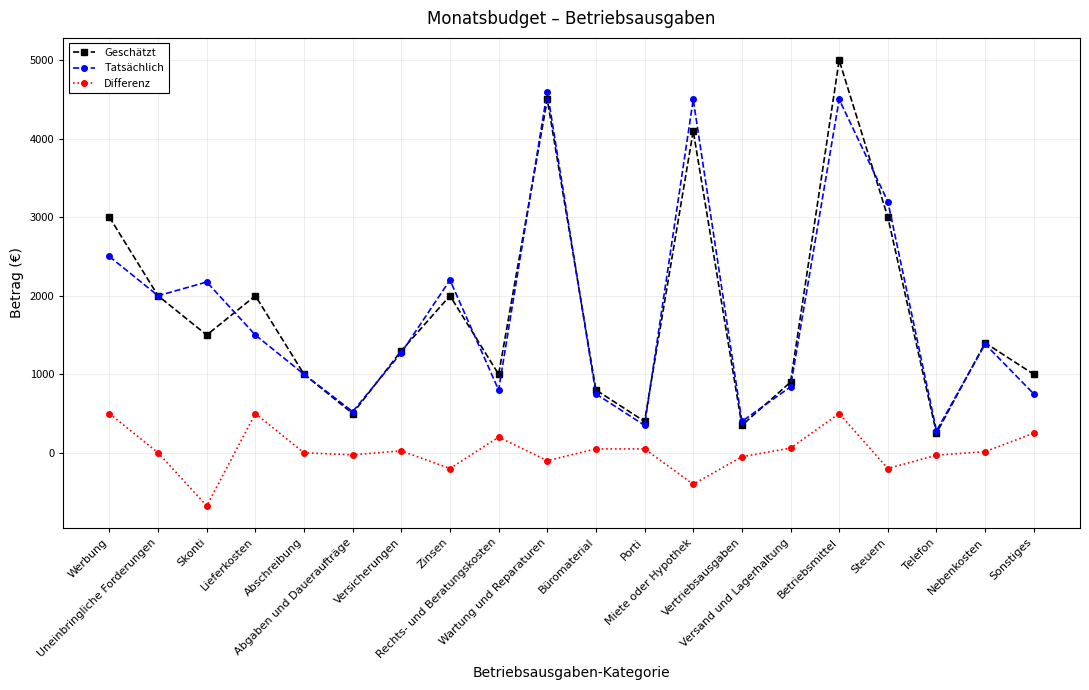

True or false: Tatsächlich and Geschätzt intersect in this chart.

True